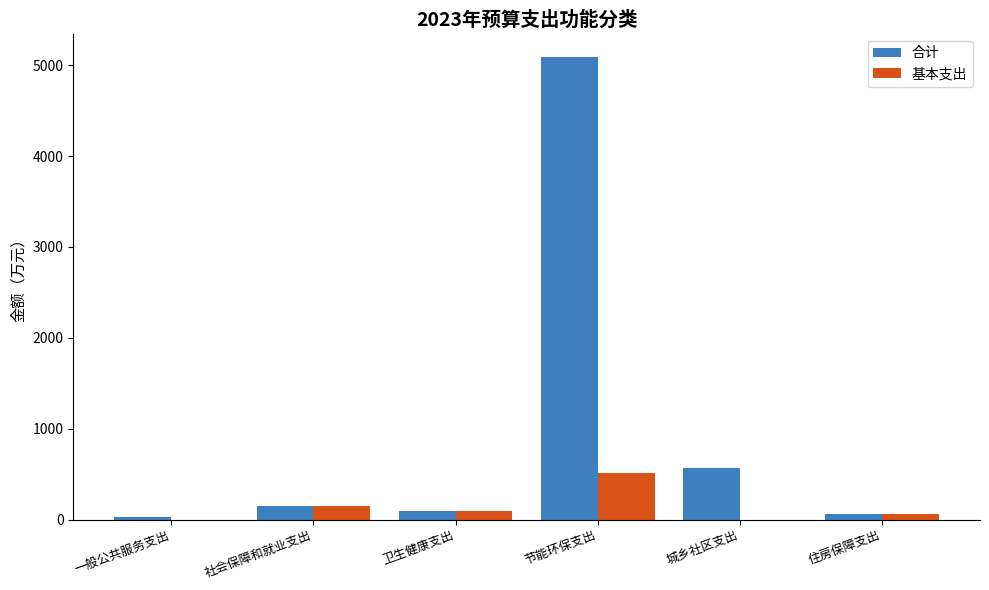

At which label does 基本支出 first exceed 91?

社会保障和就业支出